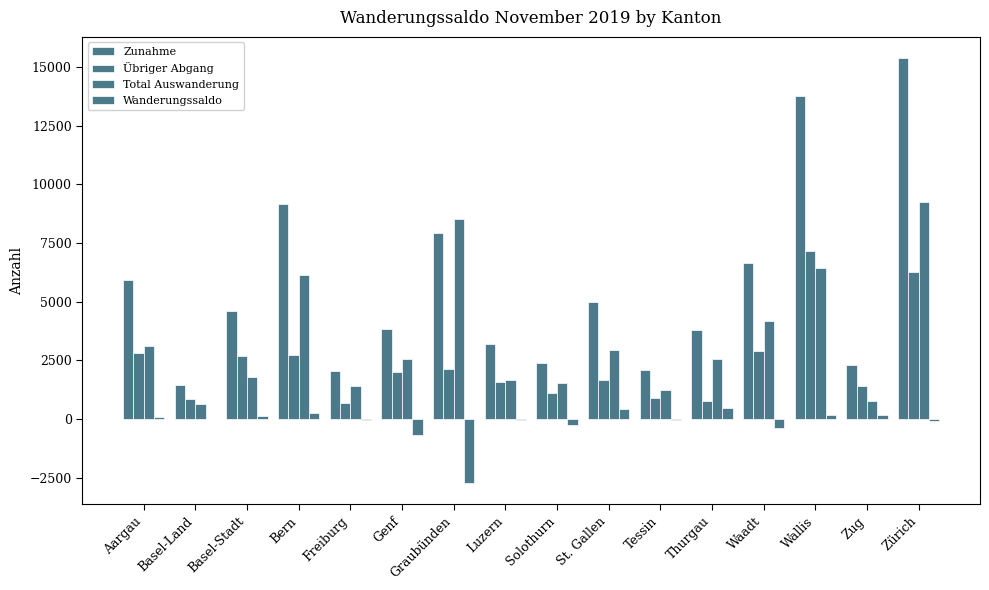

Count the number of categories in the chart.

16